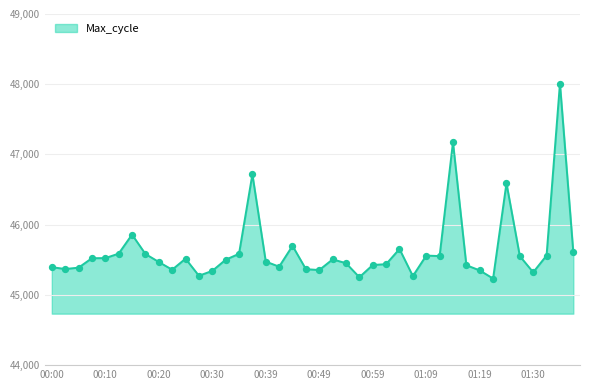

What is the minimum value shown in the chart?

45233